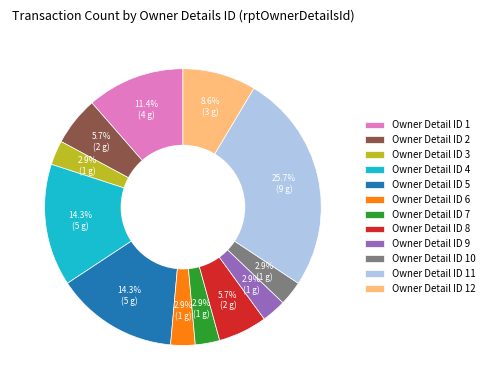

Which category has the biggest portion of the pie?

Owner Detail ID 11